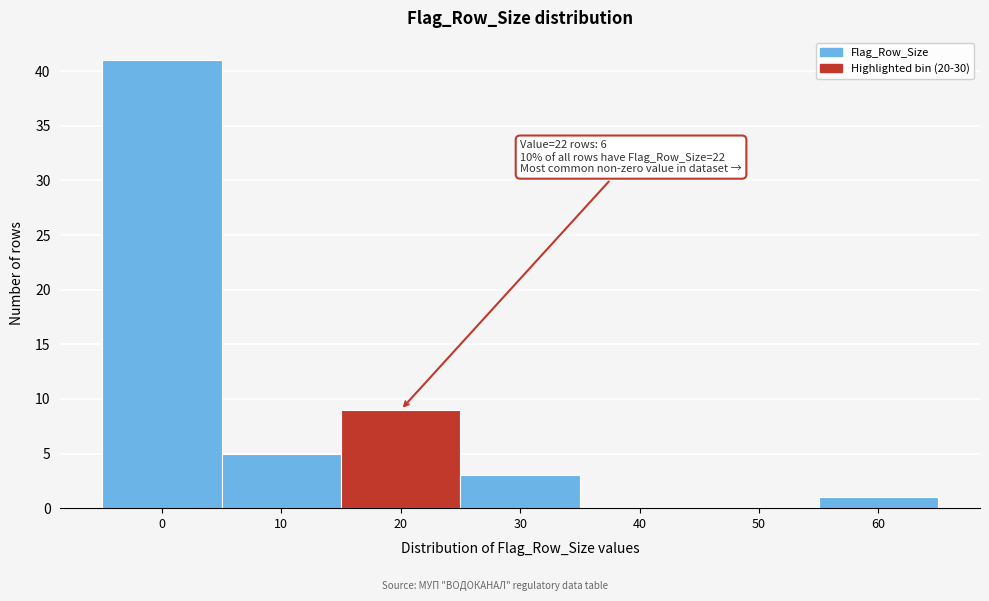

What is the change in value from 30 to 50?

-3